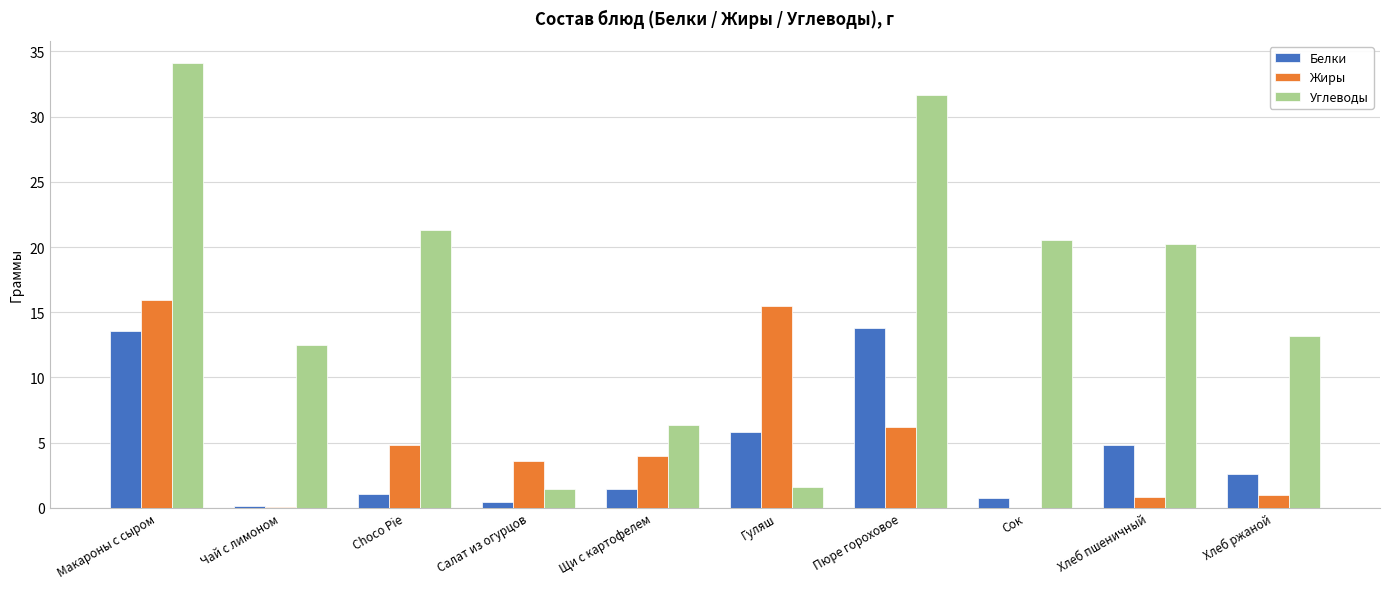

What is the sum of all Углеводы values?

162.8